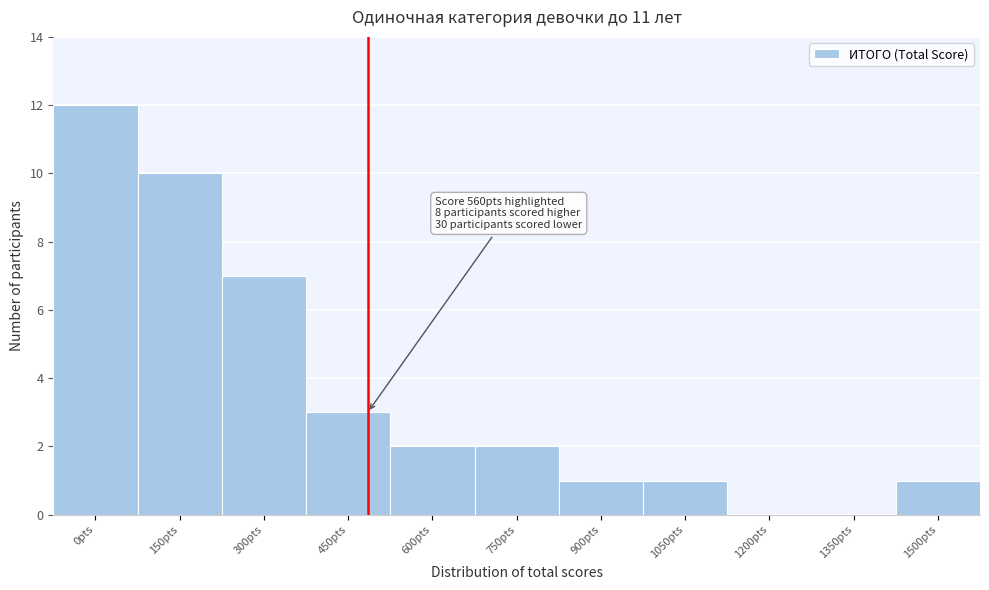

Reading left to right, what are all the values shown in this chart?

0pts=12	150pts=10	300pts=7	450pts=3	600pts=2	750pts=2	900pts=1	1050pts=1	1200pts=0	1350pts=0	1500pts=1